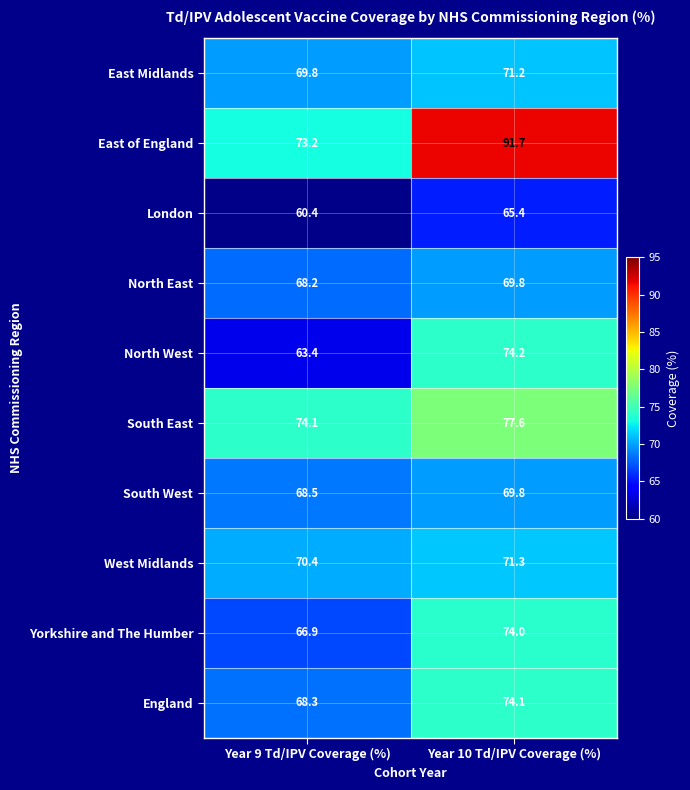

Count the number of categories in the chart.

2